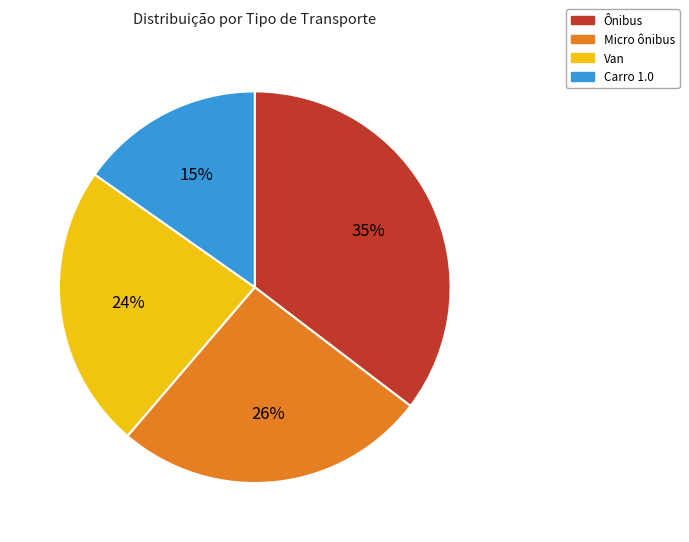

Is it true that Carro 1.0 is 15% of the pie?

True